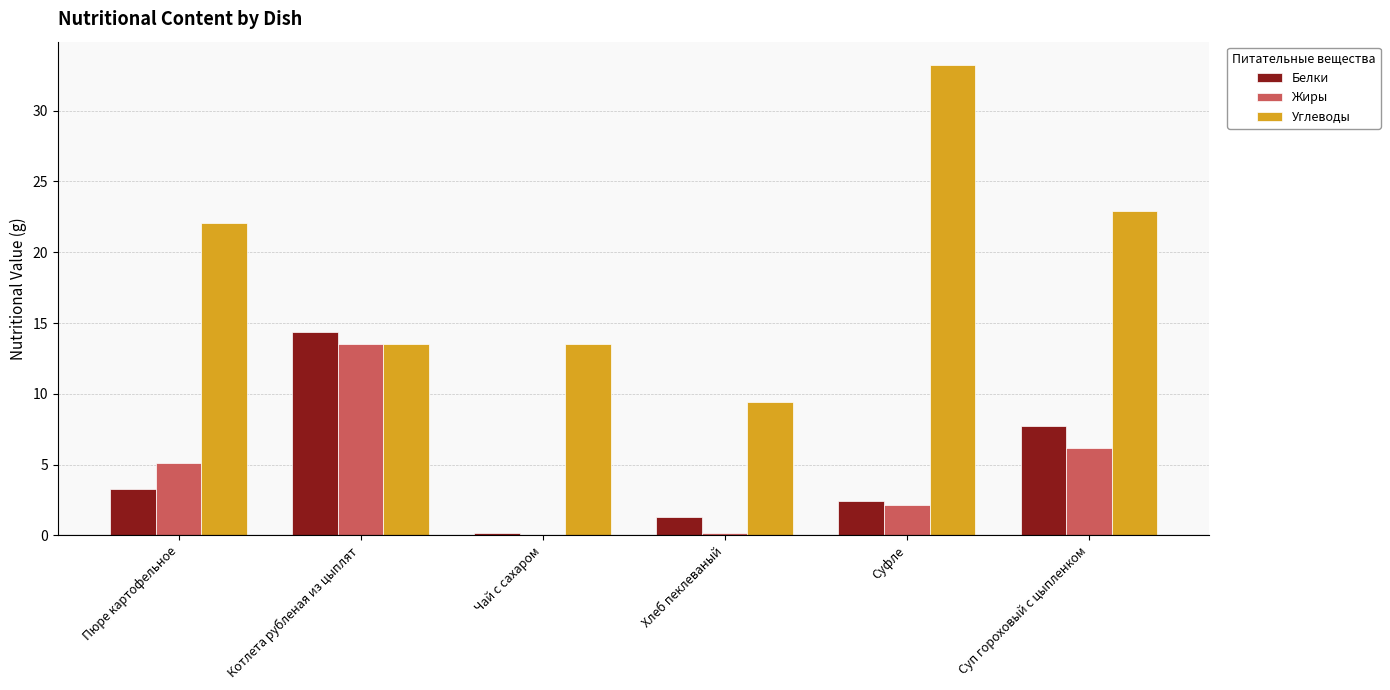

Which series has the largest total across all categories?

Углеводы